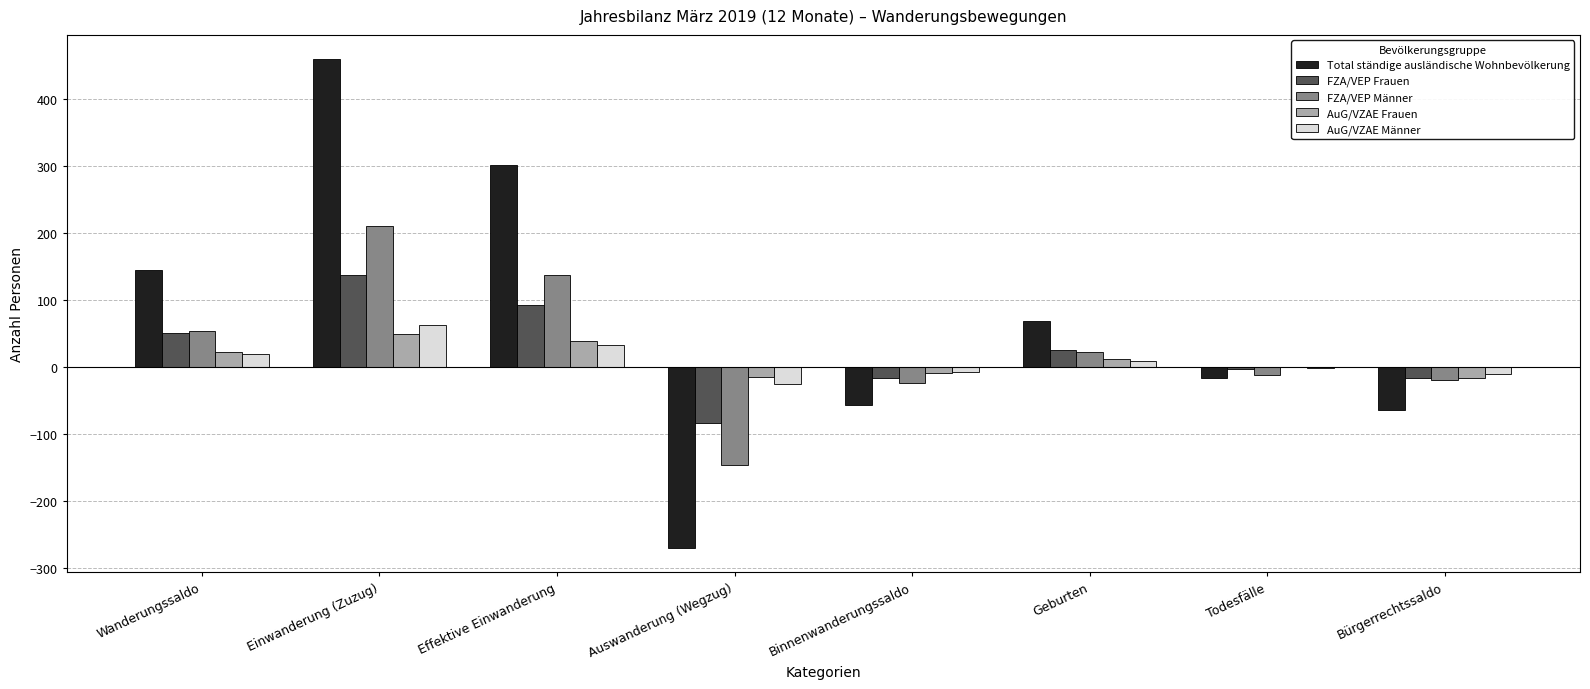

The Total ständige ausländische Wohnbevölkerung series shows -396 at Auswanderung (Wegzug). True or false?

False